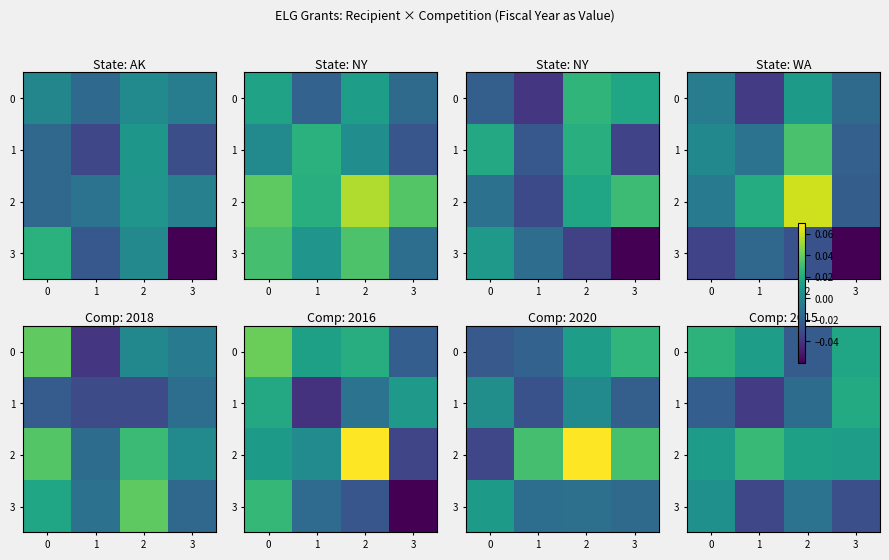

Count the number of categories in the chart.

4